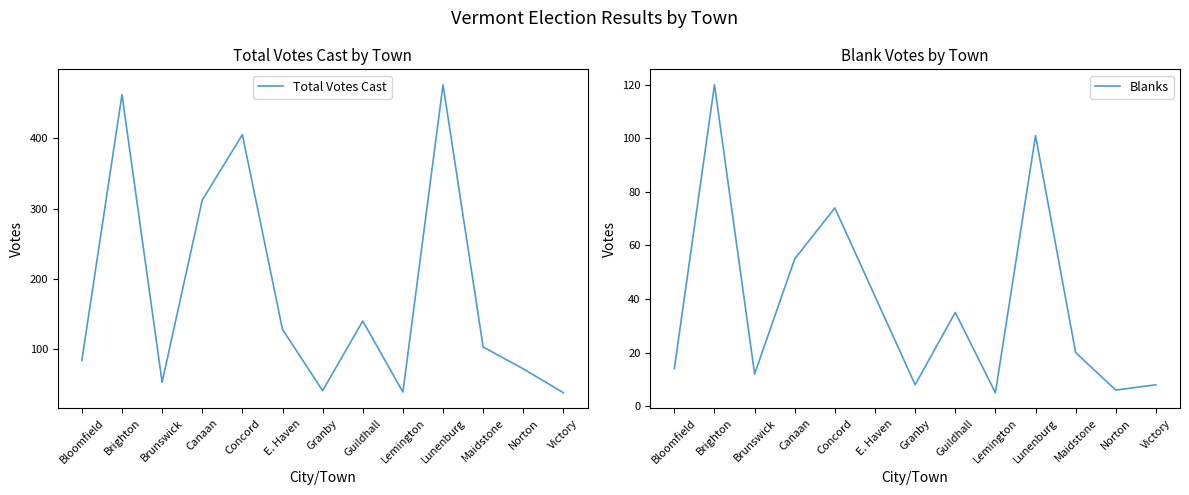

Reading right to left, transcribe all the data shown in this chart.

Total Votes Cast: Victory=38	Norton=72	Maidstone=103	Lunenburg=476	Lemington=39	Guildhall=140	Granby=41	E. Haven=128	Concord=405	Canaan=312	Brunswick=53	Brighton=462	Bloomfield=84
Blanks: Victory=8	Norton=6	Maidstone=20	Lunenburg=101	Lemington=5	Guildhall=35	Granby=8	E. Haven=41	Concord=74	Canaan=55	Brunswick=12	Brighton=120	Bloomfield=14